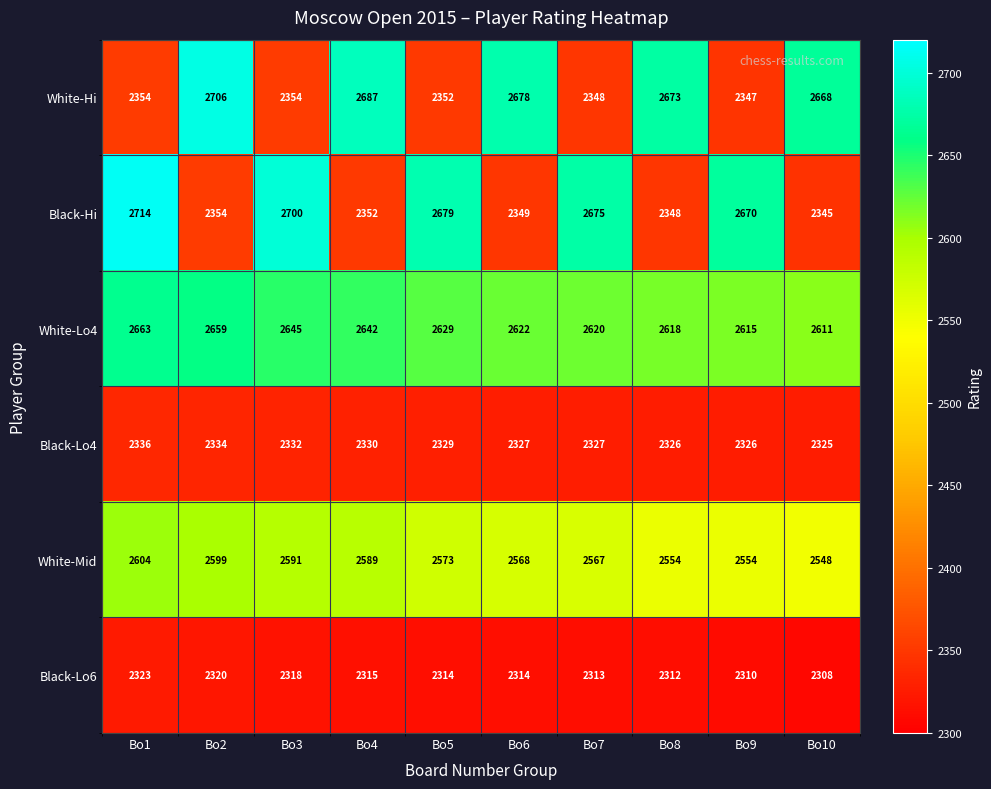

What value does the Black-Hi series have at Bo5, to the nearest 50?

2700